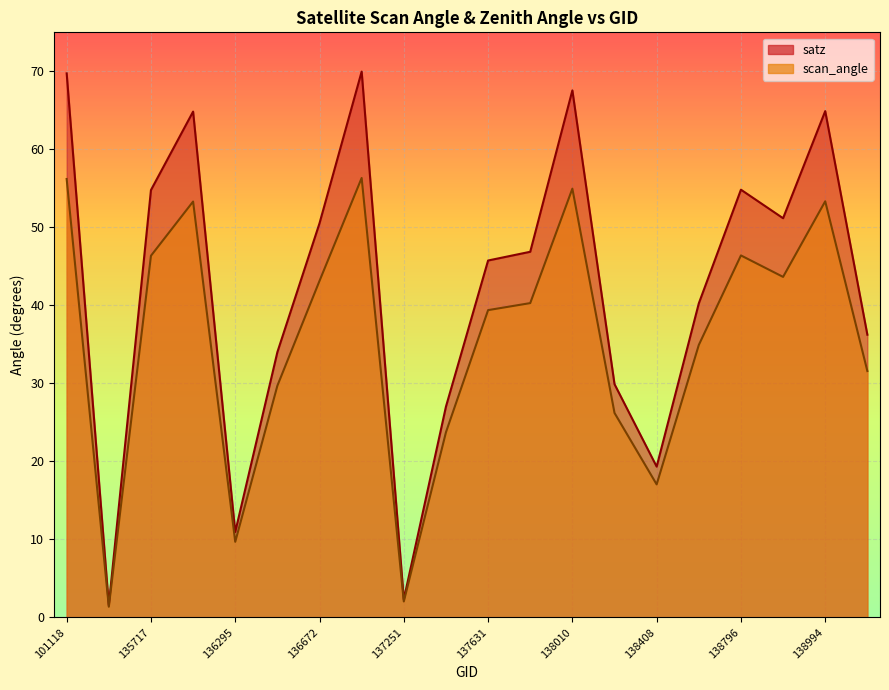

How many categories are shown in the chart?

20